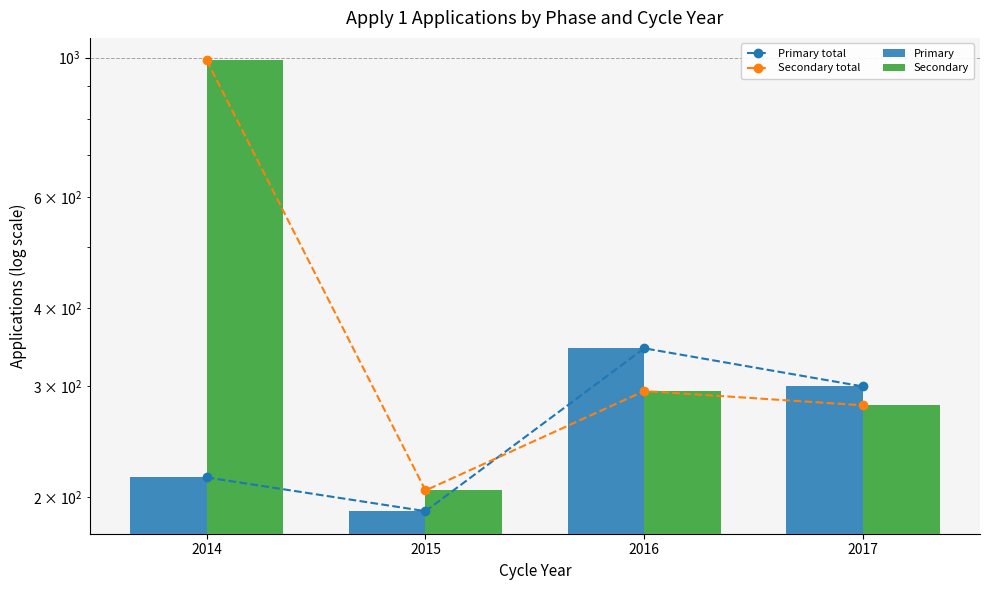

Between 2014 and 2015, which is larger?

2014